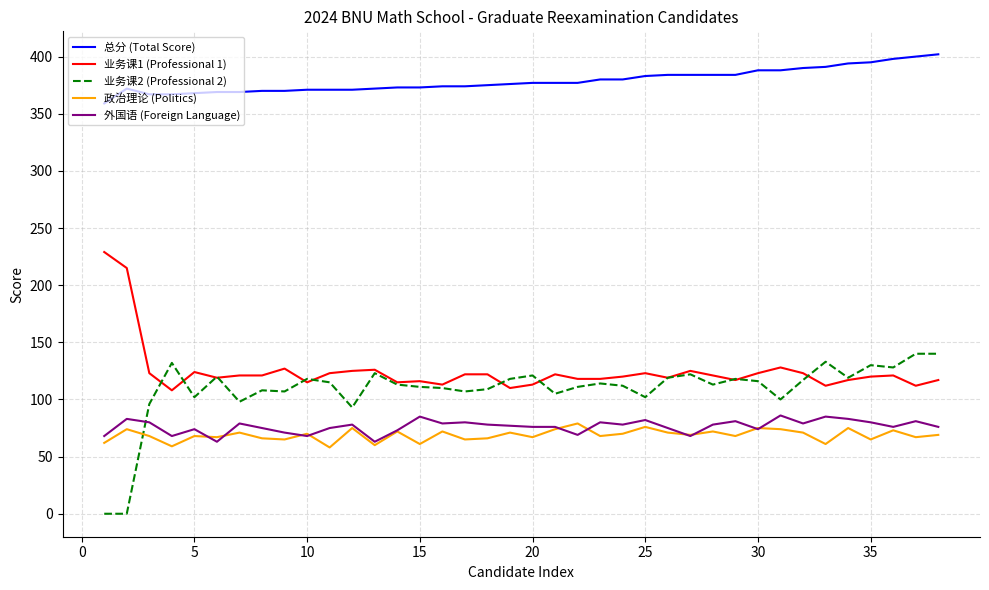

What are all the series names shown in the legend?

总分 (Total Score), 业务课1 (Professional 1), 业务课2 (Professional 2), 政治理论 (Politics), 外国语 (Foreign Language)